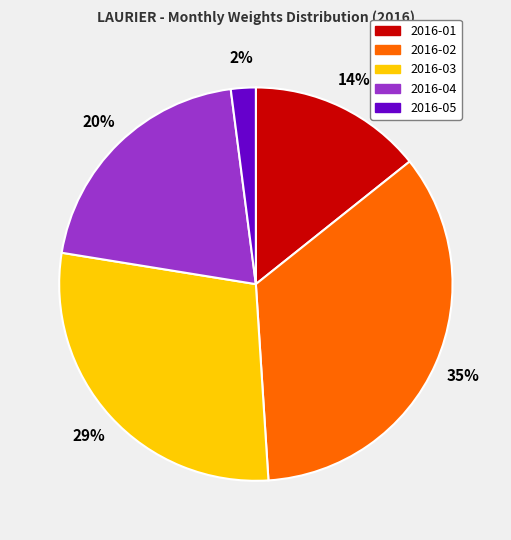

Which slice is the largest?

2016-02